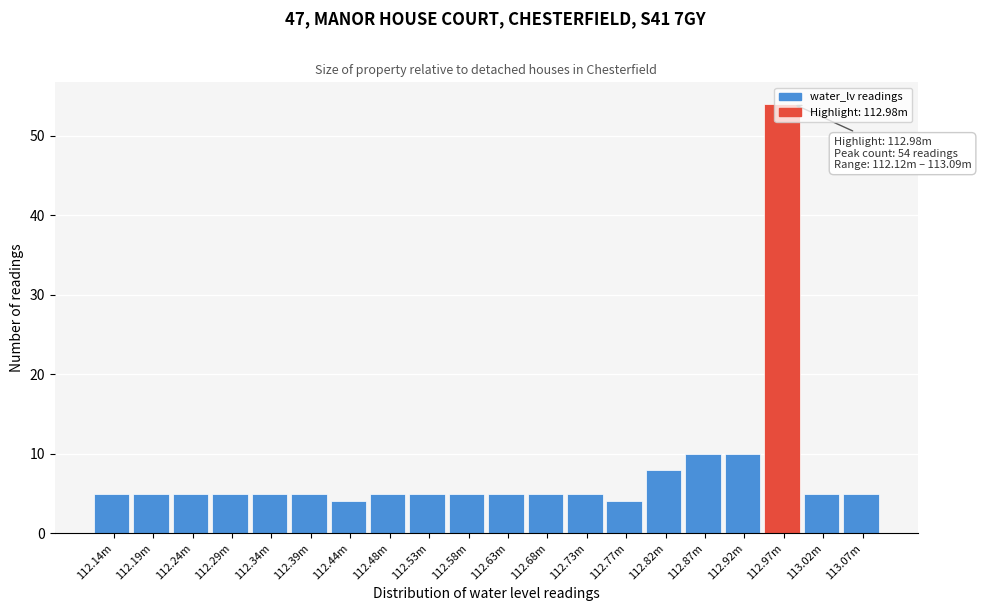

Which has a higher value, 112.77m or 112.87m?

112.87m